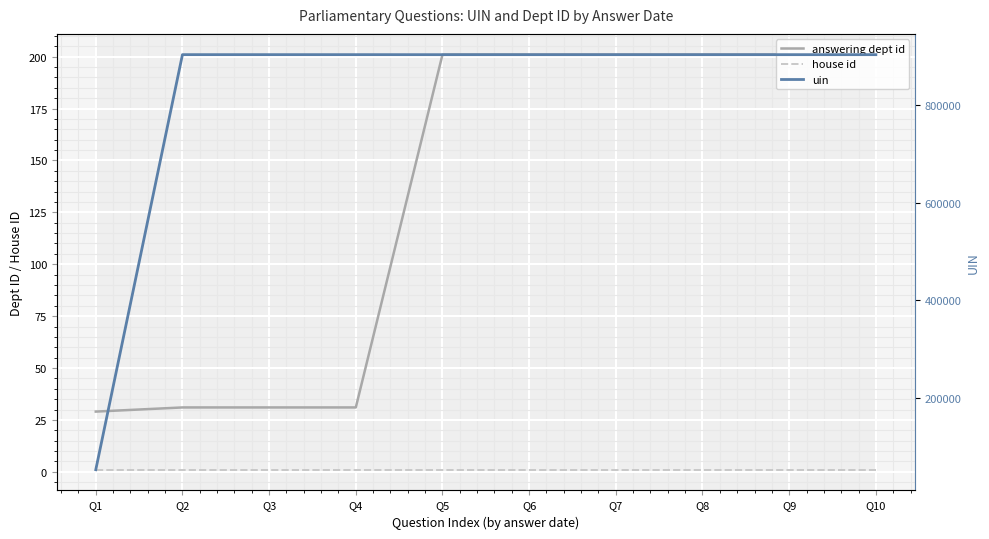

Is the value of house id at Q9 greater than the value of answering dept id at Q5?

No